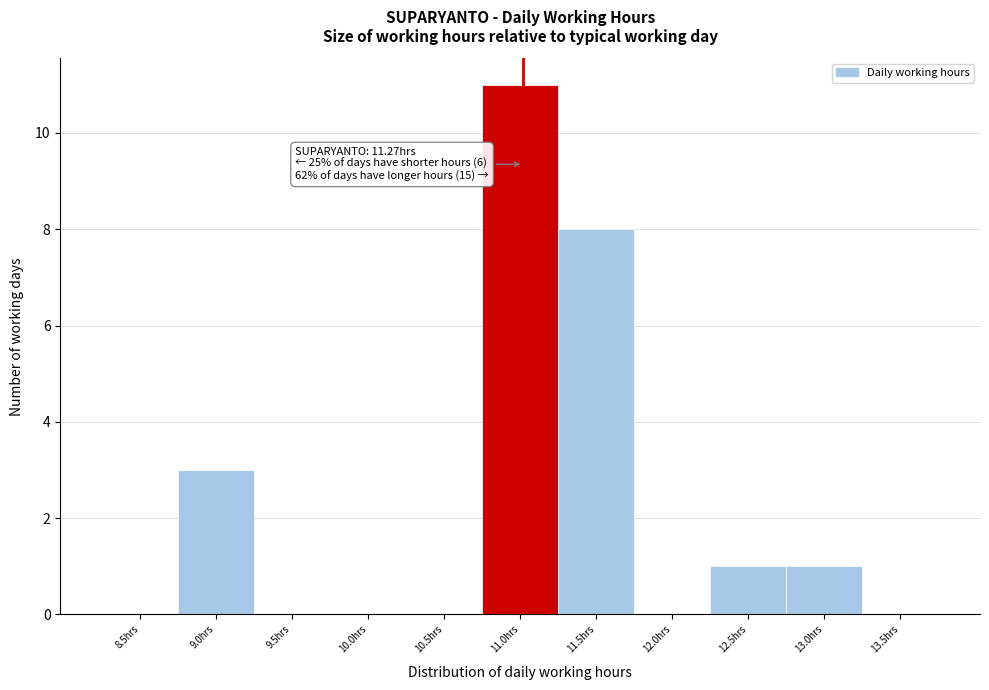

Reading left to right, list all the values displayed in this chart.

8.5hrs=0	9.0hrs=3	9.5hrs=0	10.0hrs=0	10.5hrs=0	11.0hrs=11	11.5hrs=8	12.0hrs=0	12.5hrs=1	13.0hrs=1	13.5hrs=0